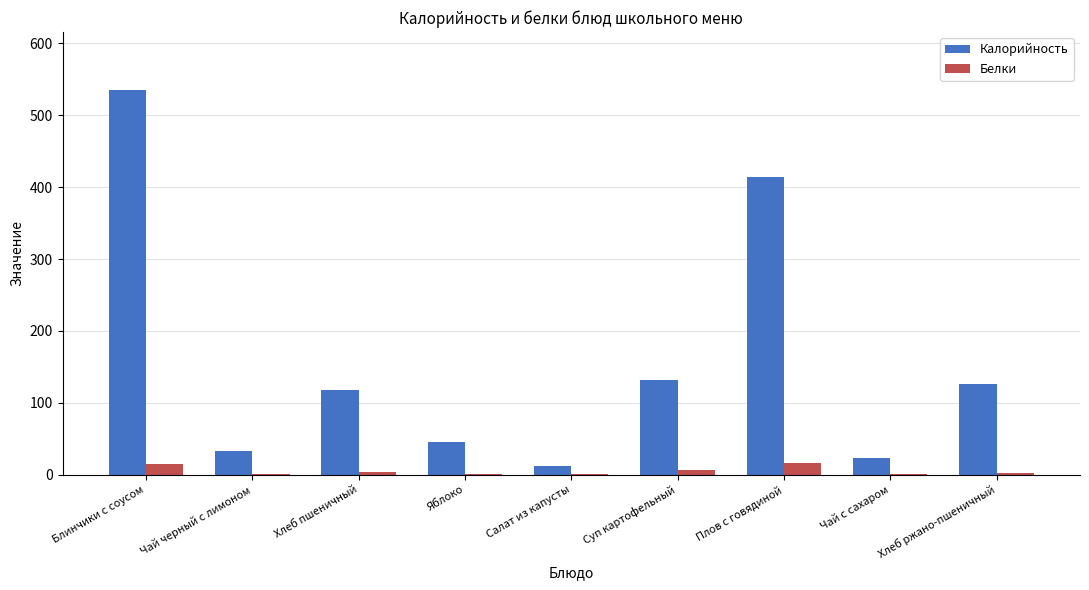

Which series changed the most between Чай черный с лимоном and Плов с говядиной?

Калорийность